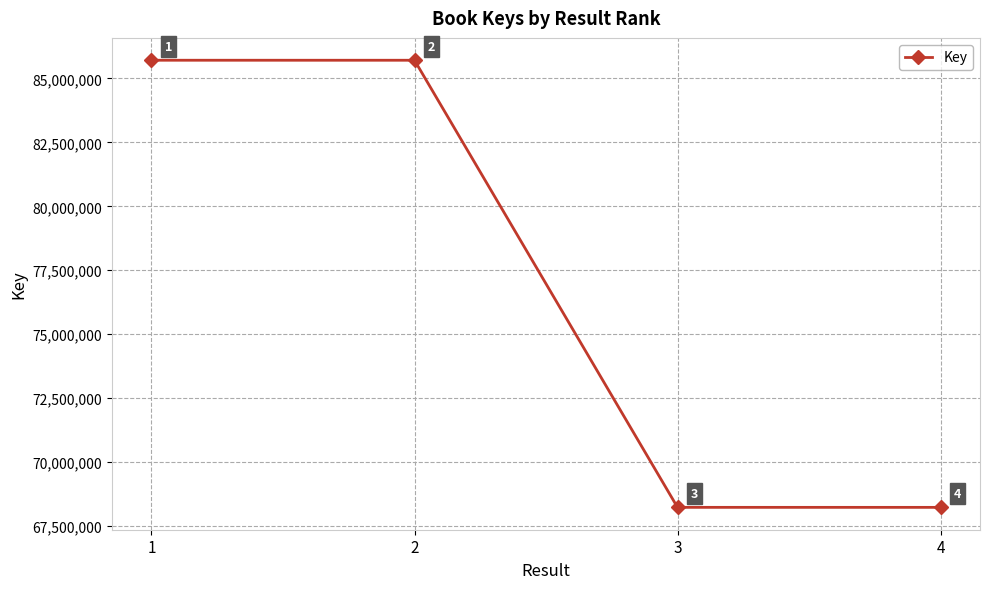

Is it true that the value at 1 is 122896353?

False